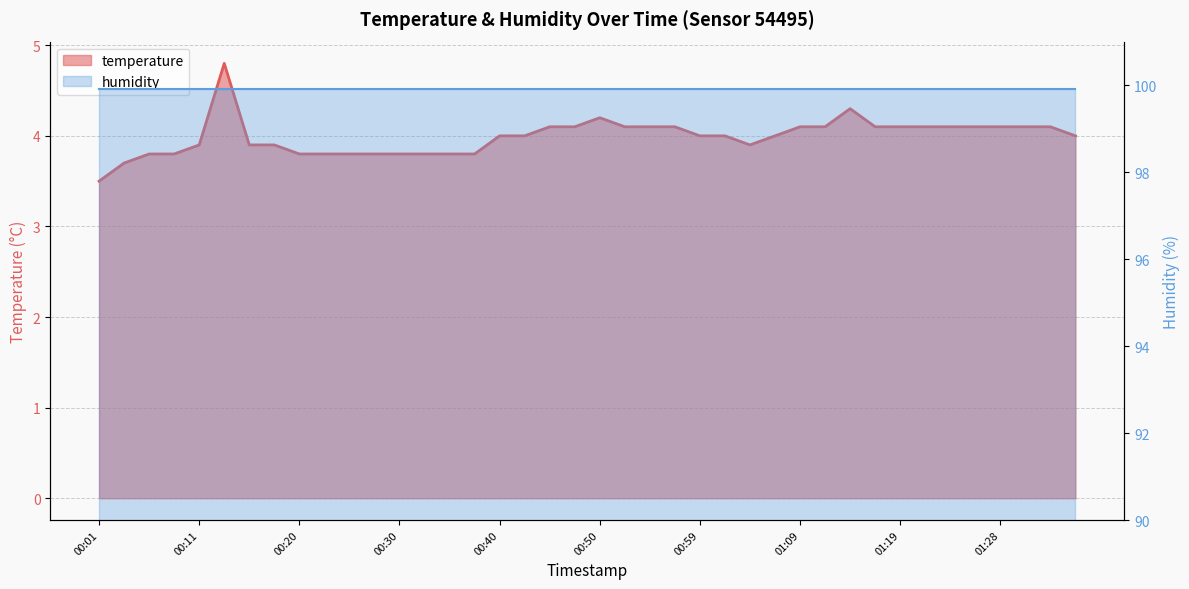

Is it true that the value at 00:45 is 2.2?

False